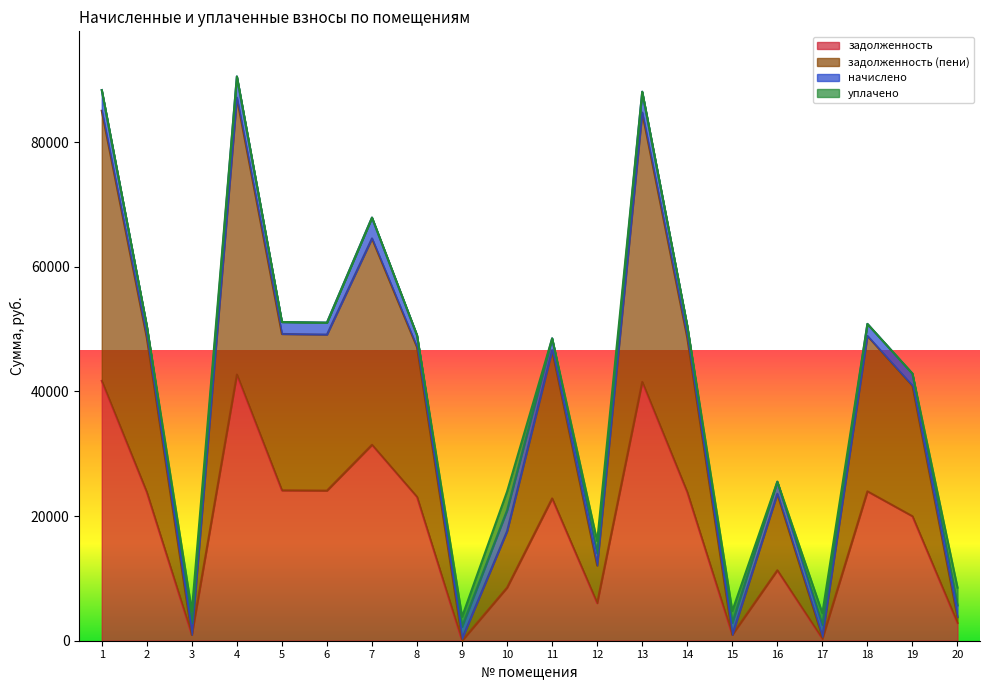

What are all the series names shown in the legend?

задолженность, задолженность (пени), начислено, уплачено